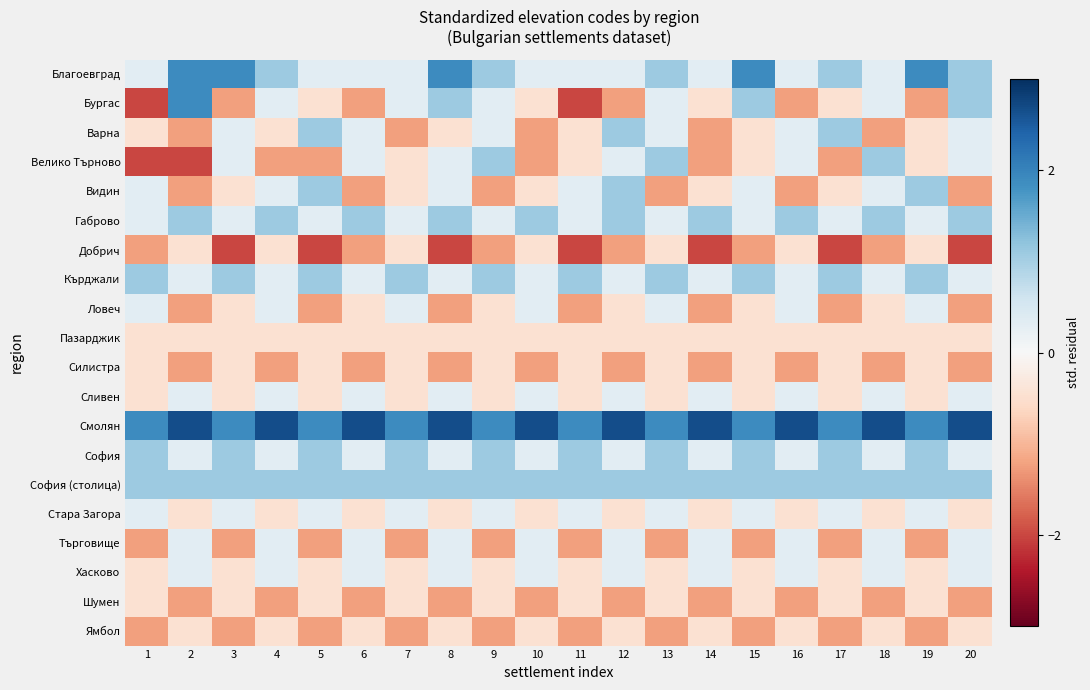

What is the difference between the highest and lowest values at 16?

3.9